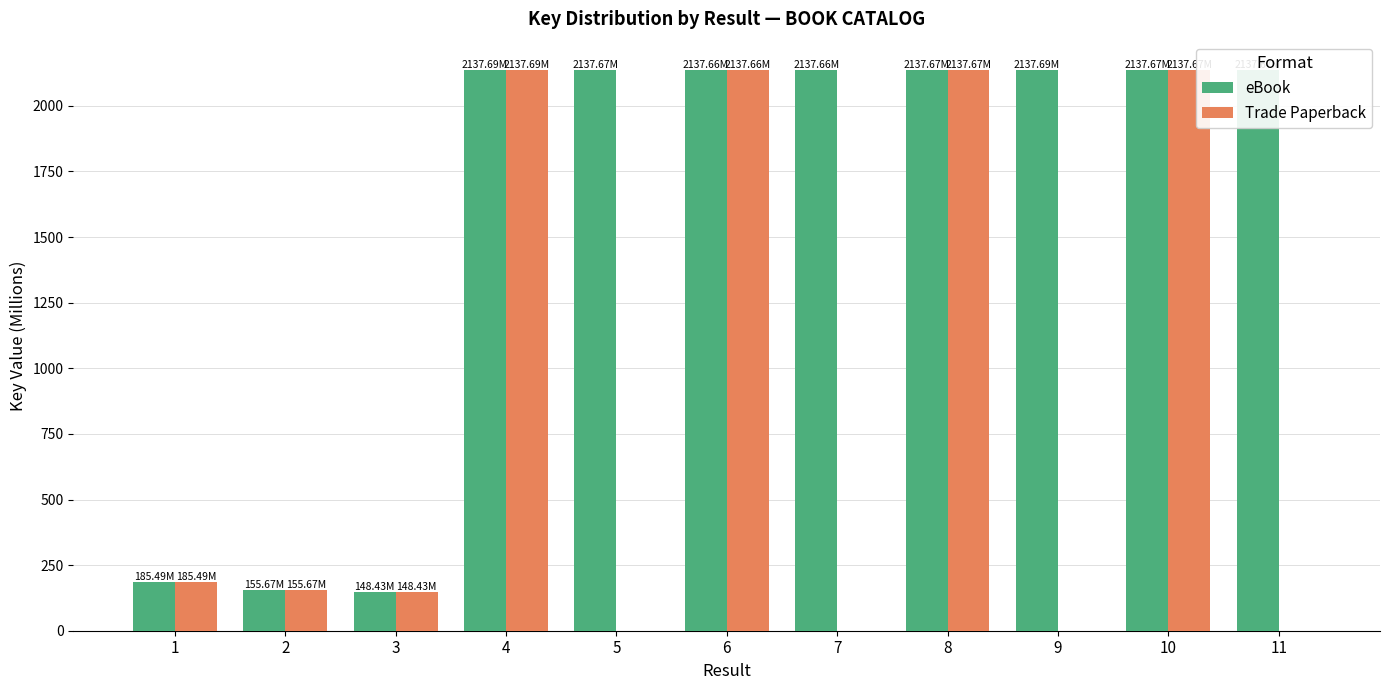

How many data points in eBook are above 2137?

8